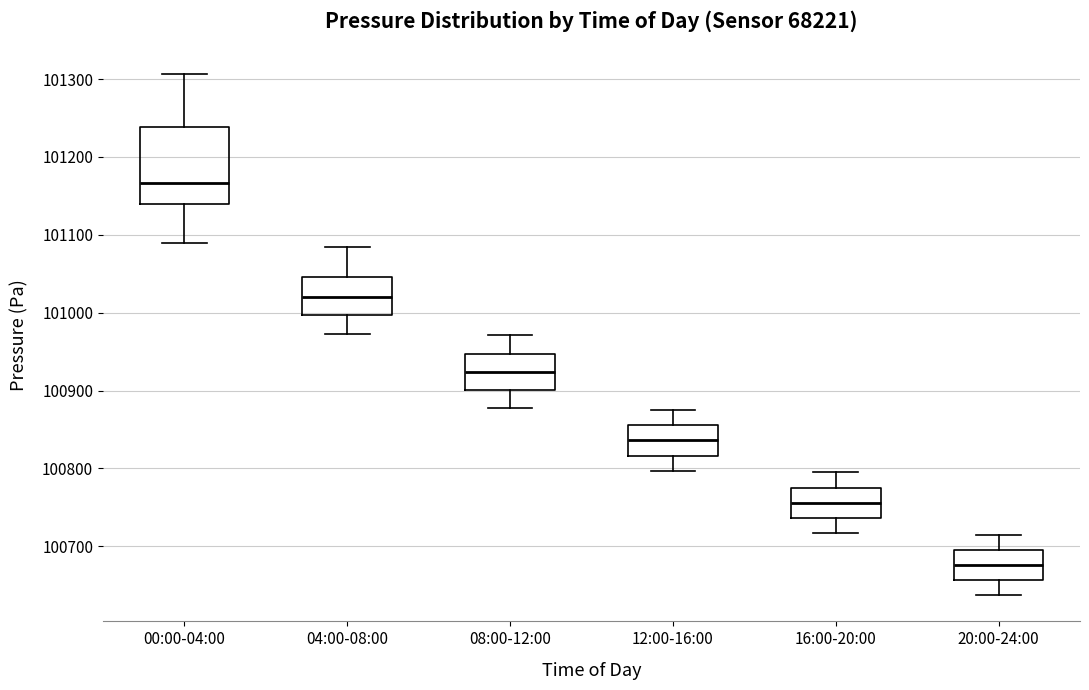

Which box's median line is the lowest?

20:00-24:00